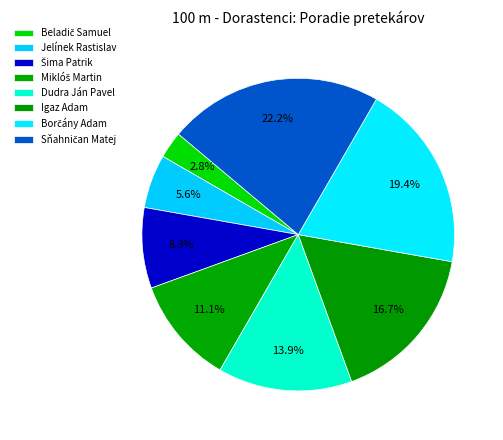

To the nearest percent, what is the difference between the largest and smallest slice percentages?

19%